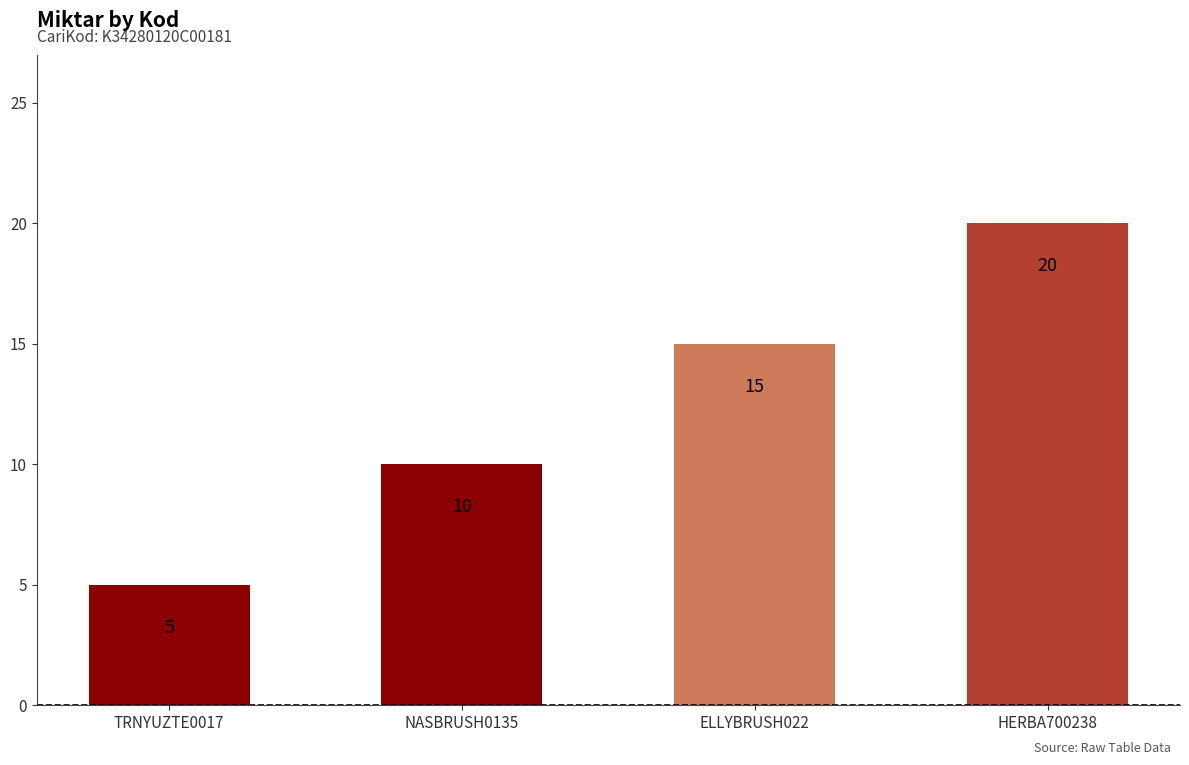

Is it true that the value at ELLYBRUSH022 is 20?

False